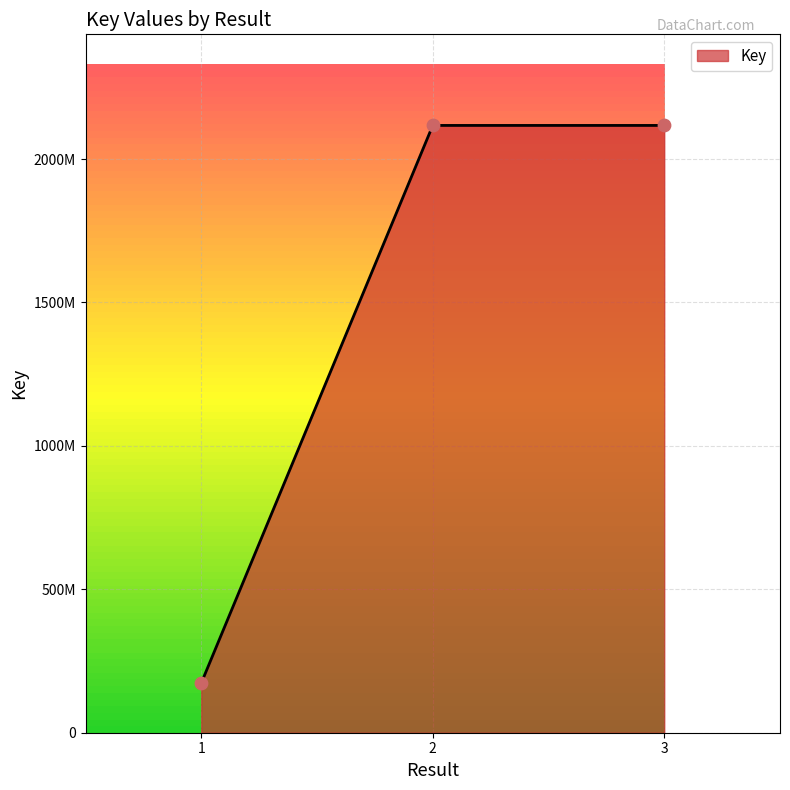

Which has a higher value, 1 or 3?

3